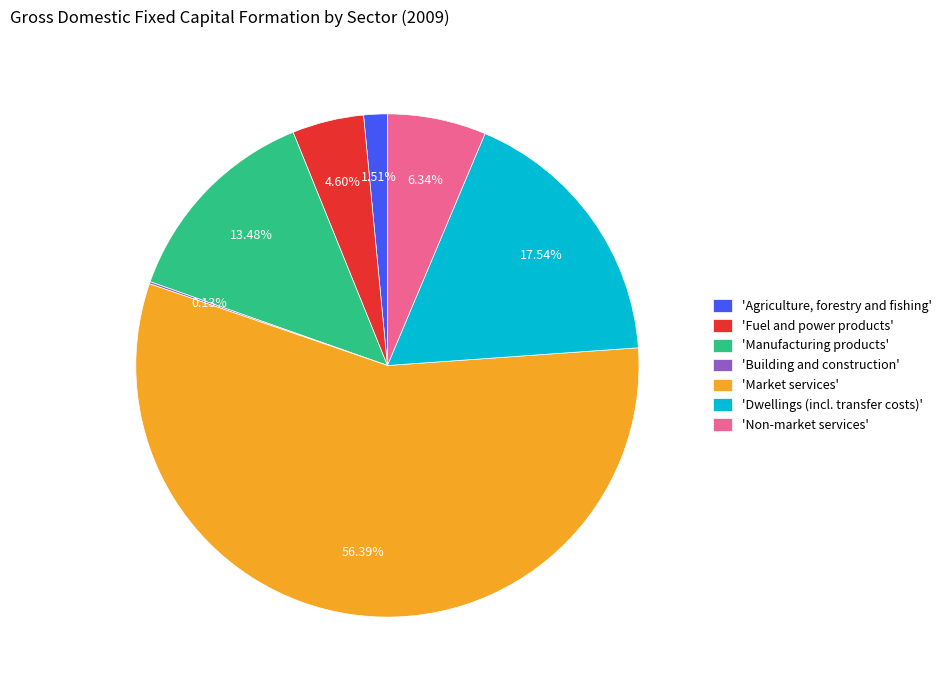

Combined, do 'Market services' and 'Fuel and power products' account for over 50%?

Yes